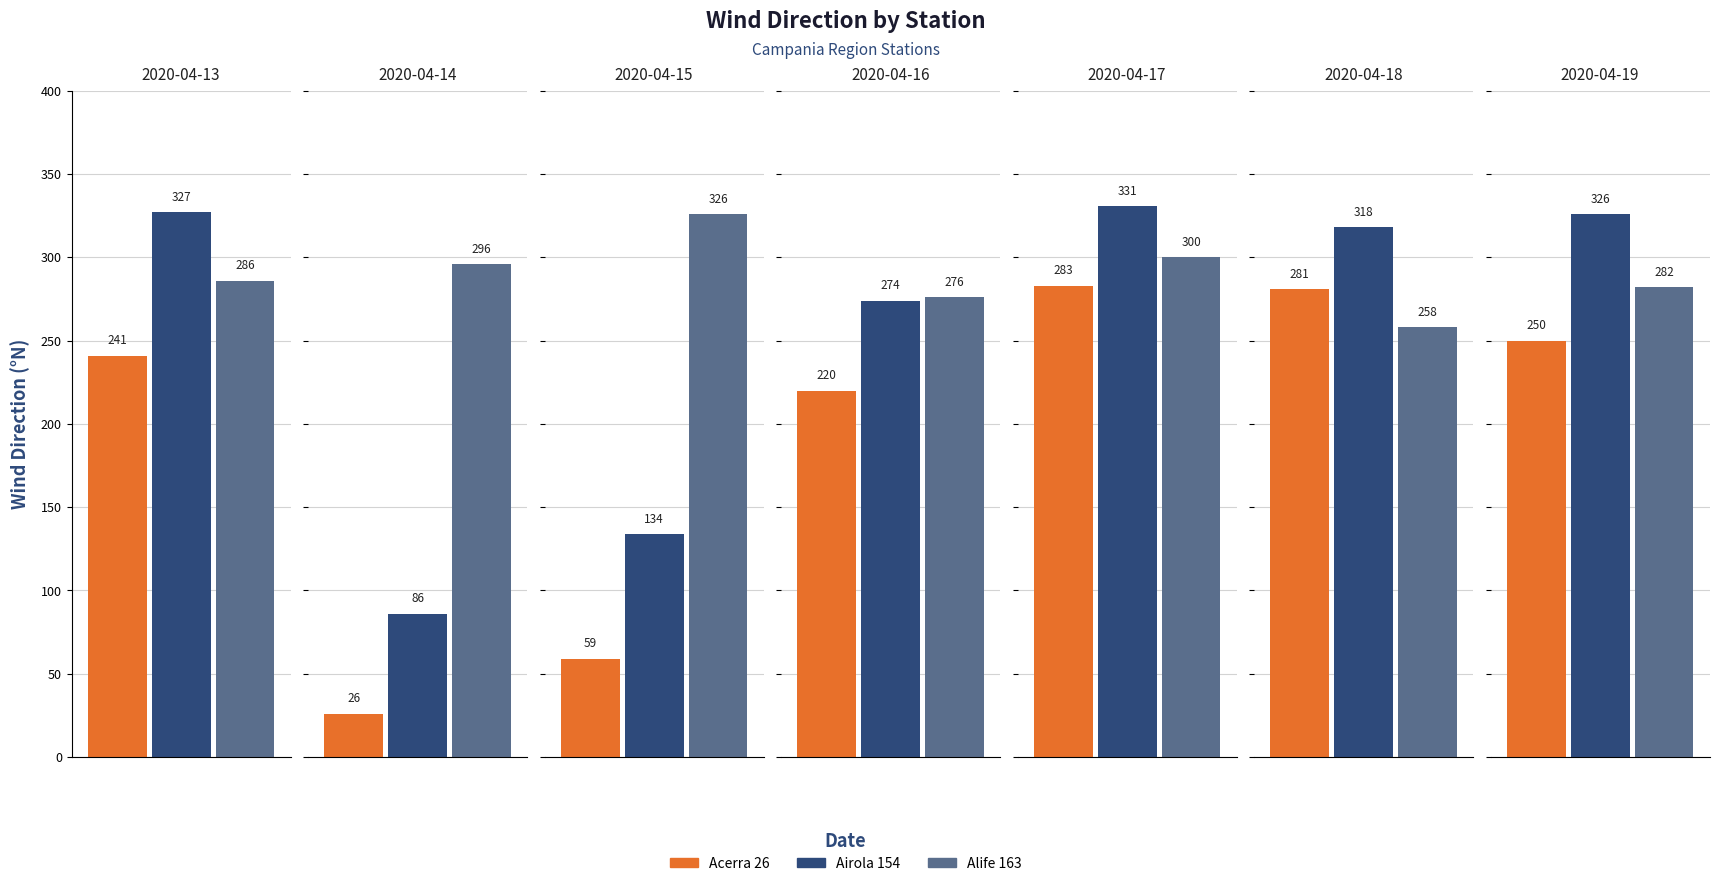

At which category does the chart reach its minimum across all series?

2020-04-14